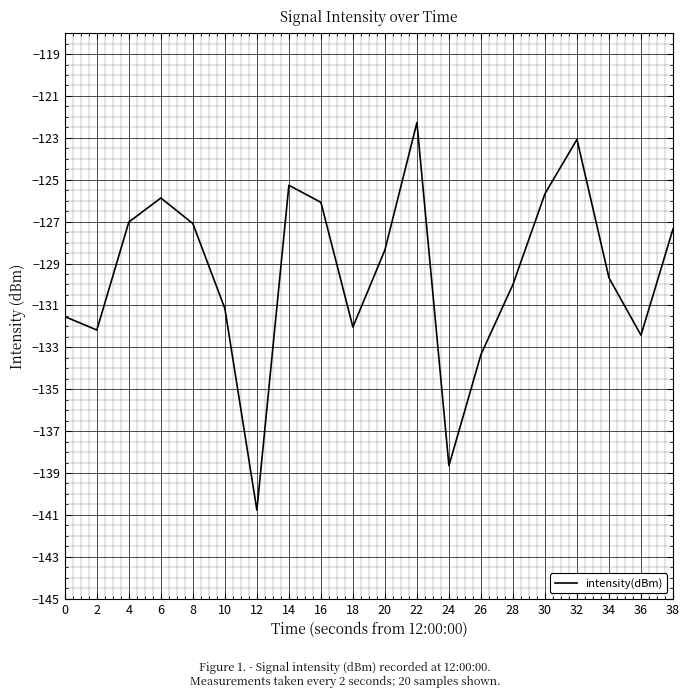

Is it true that the value at 18 is -49.3?

False